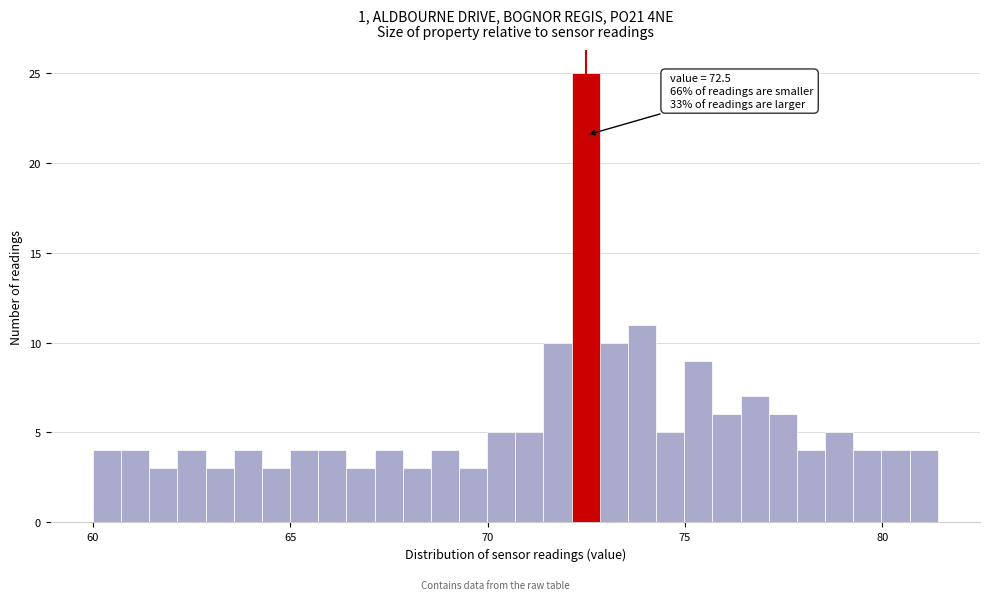

Read against the x-axis, roughly where is the centre of the tallest bar?

72.5